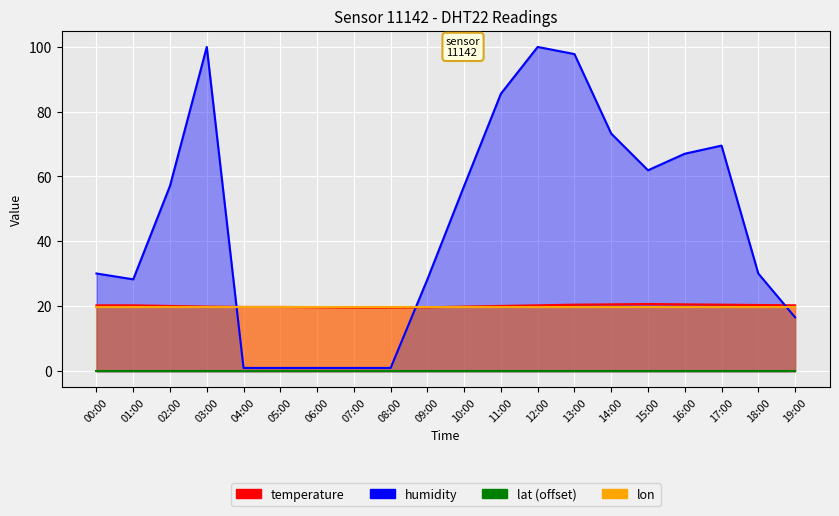

What is the sum of all temperature values?

402.7